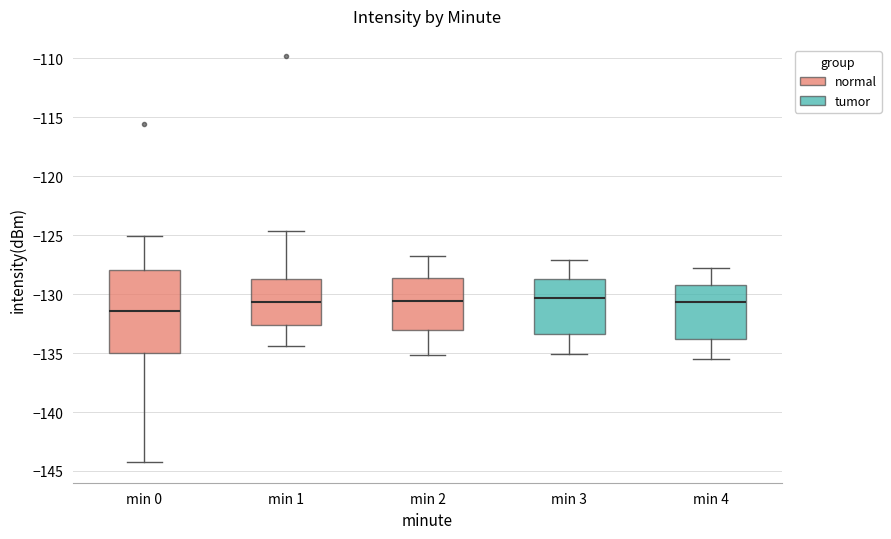

Comparing the boxes themselves (not the whiskers), which one is the tallest?

min 0